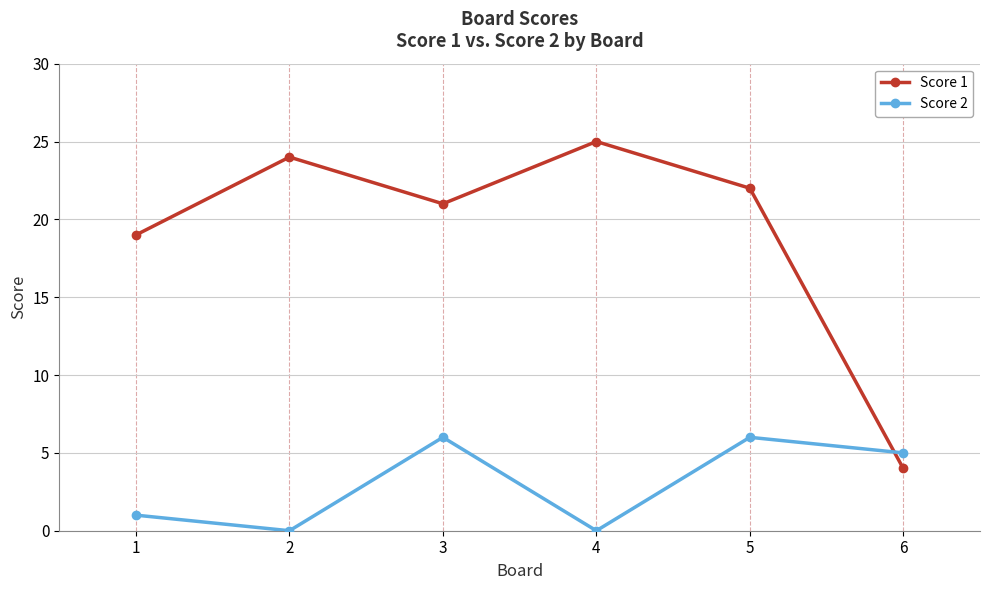

How many intersections are there between Score 1 and Score 2?

1